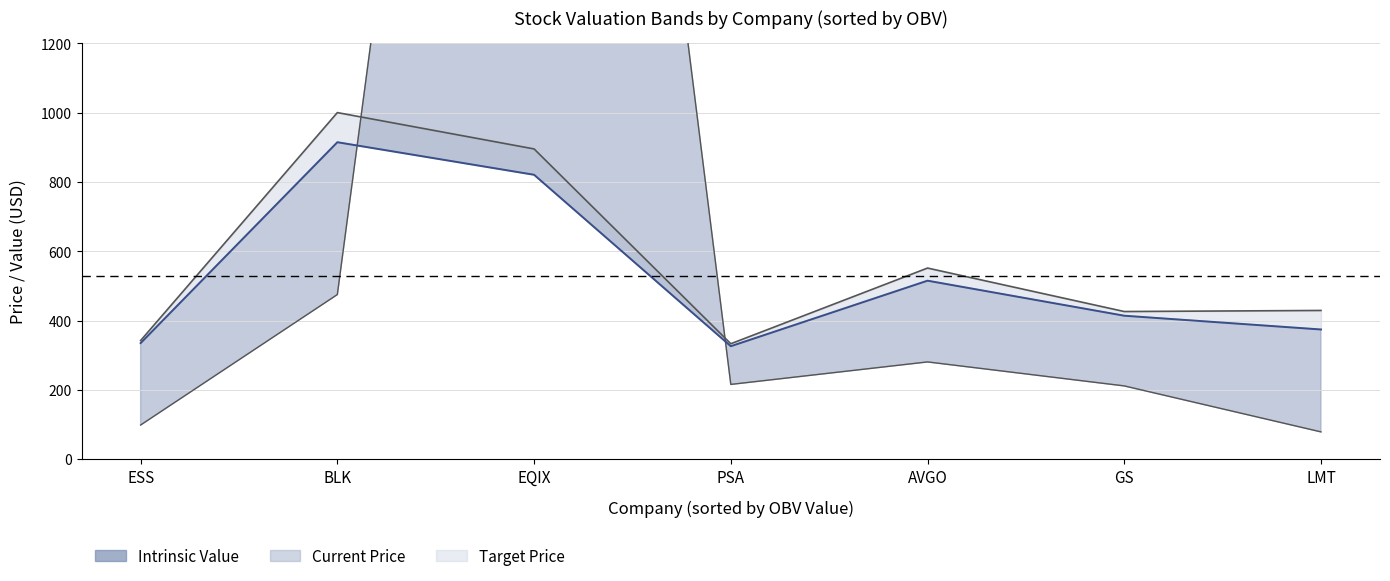

Where is the data nearest to the value 666?

AVGO